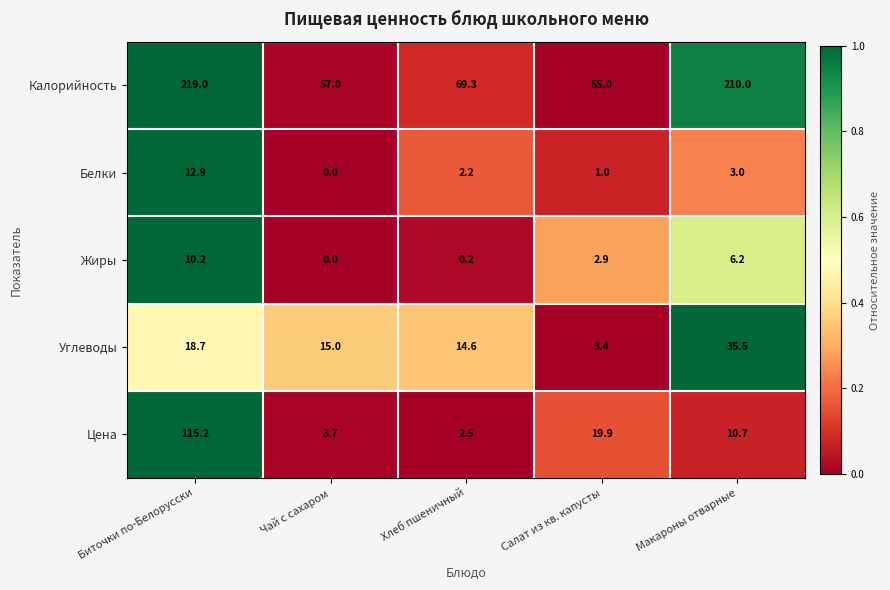

List the labels in order of Калорийность value, smallest first.

Салат из кв. капусты, Чай с сахаром, Хлеб пшеничный, Макароны отварные, Биточки по-Белорусски